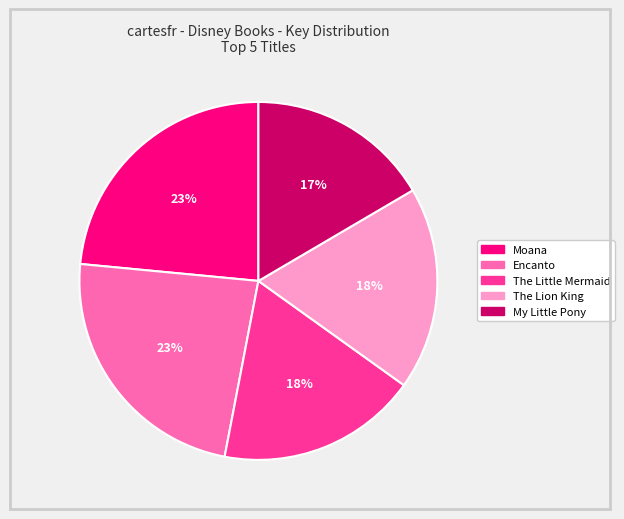

Is the sum of The Little Mermaid and Moana greater than half?

No